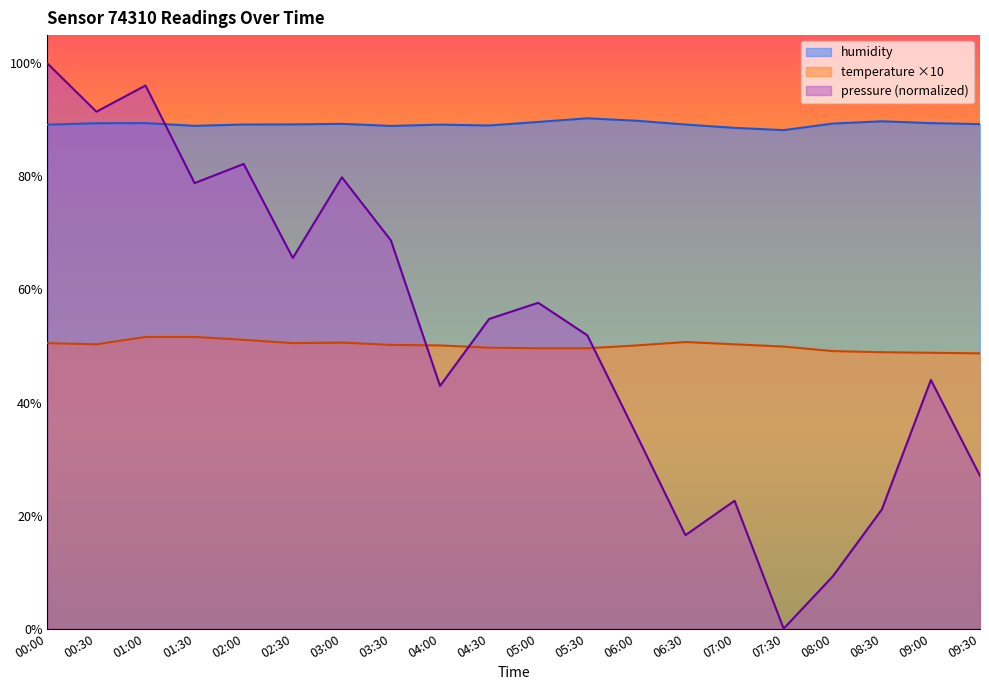

In humidity, how many points are lower than both neighbors (excluding endpoints)?

4